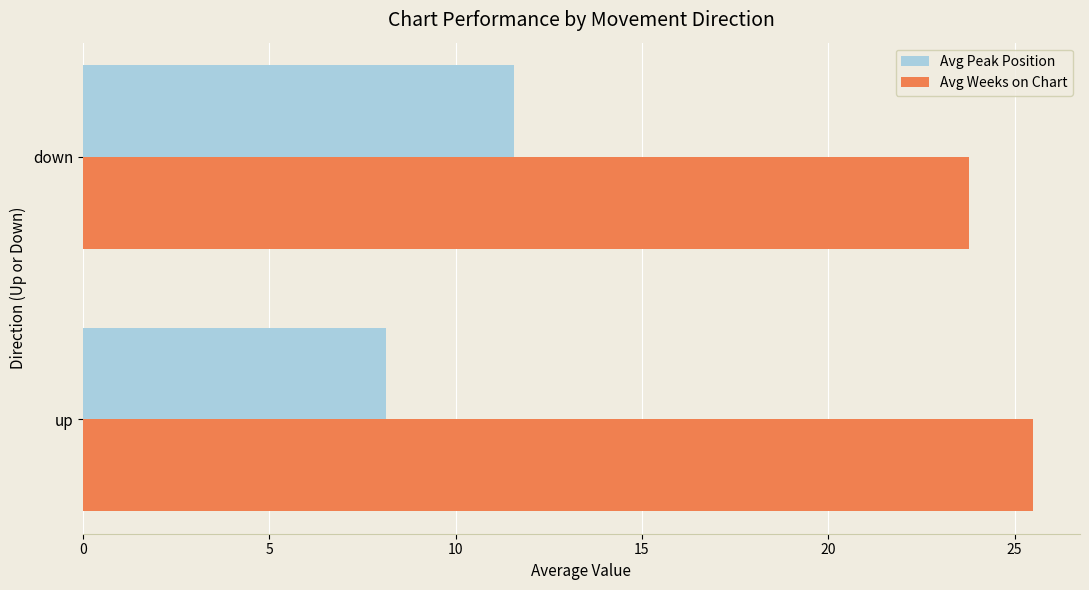

What is the average value of the Avg Weeks on Chart series?

24.6